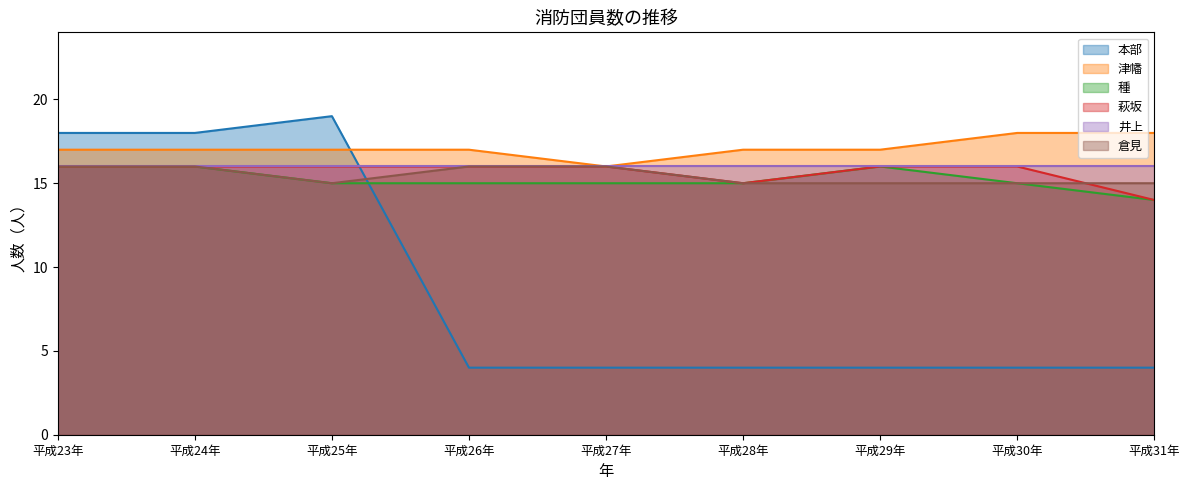

At which category does 種 reach its first local peak?

平成29年